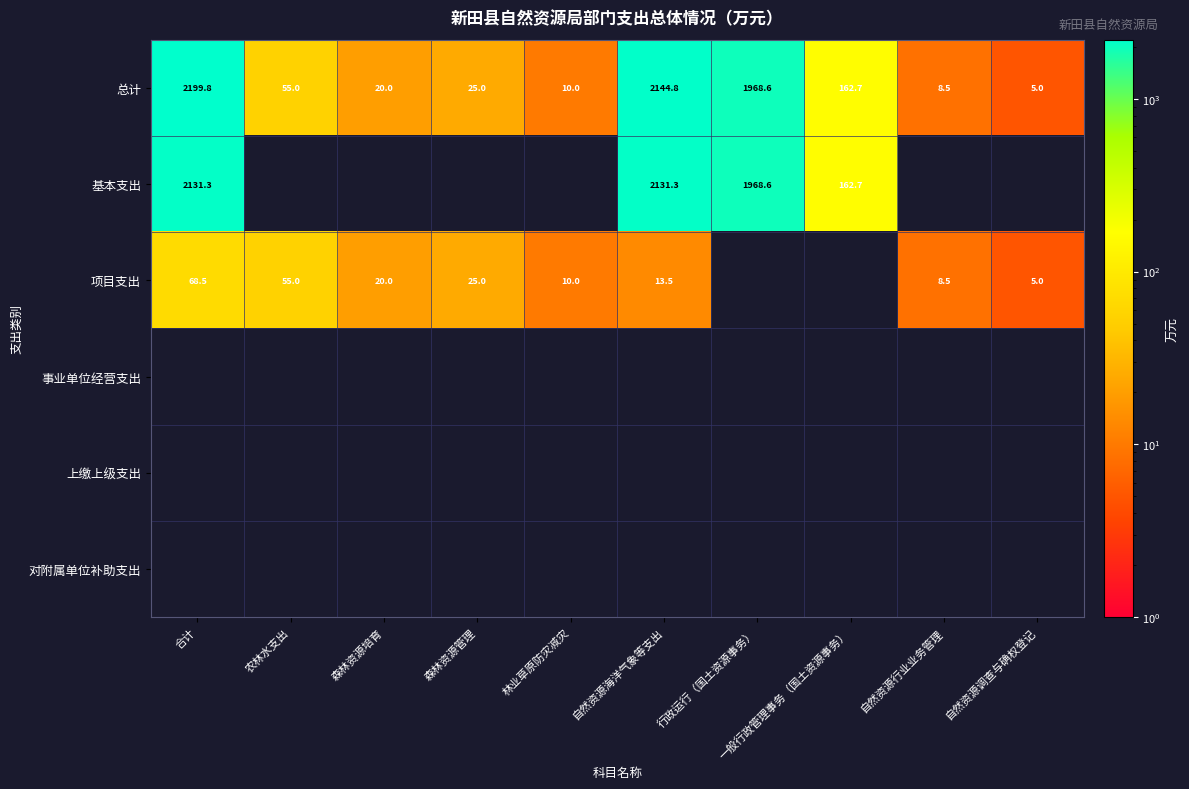

What value does the 总计 series have at 自然资源海洋气象等支出?

2144.8